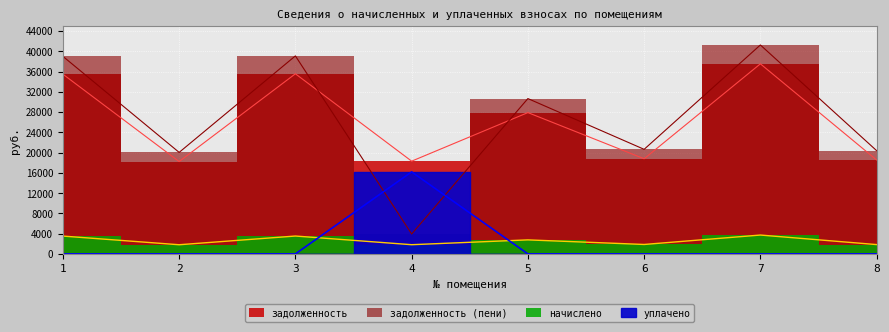

True or false: уплачено and начислено intersect in this chart.

True